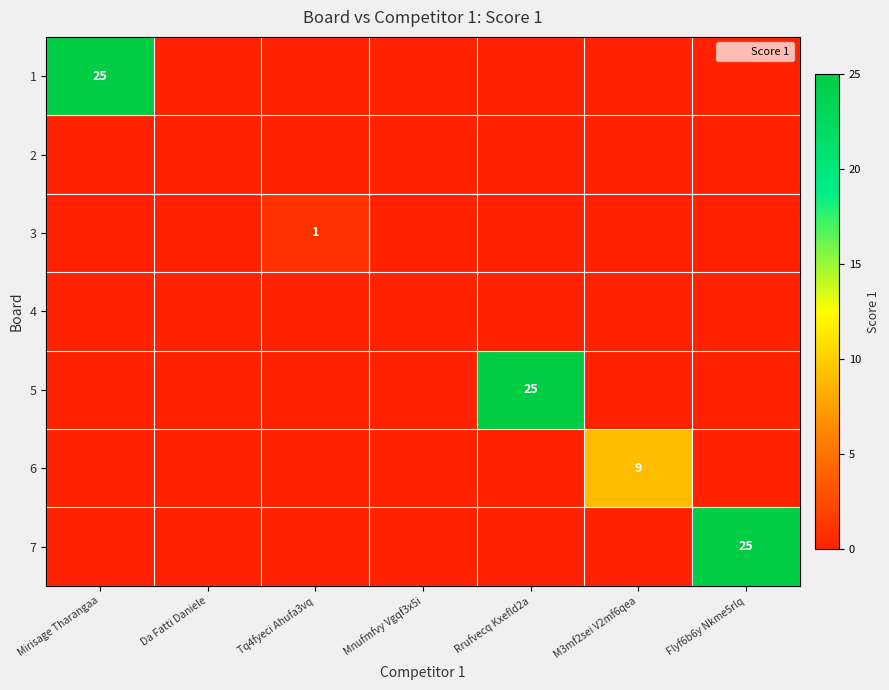

What is the maximum value shown in the chart?

25